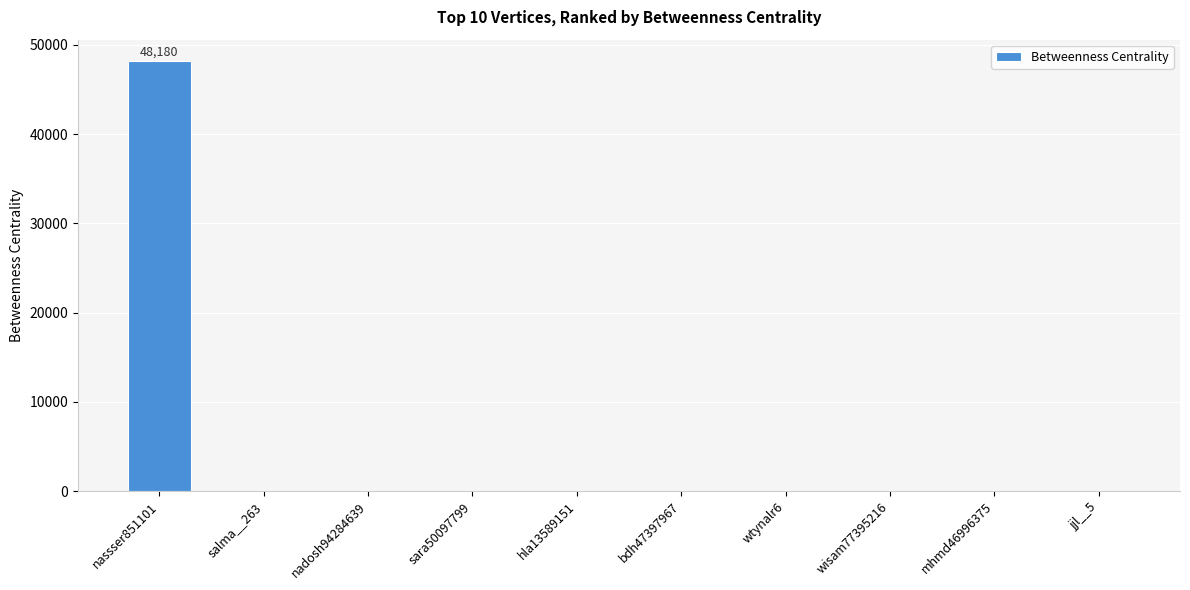

Reading left to right, extract all data points from this chart.

48180	0	0	0	0	0	0	0	0	0